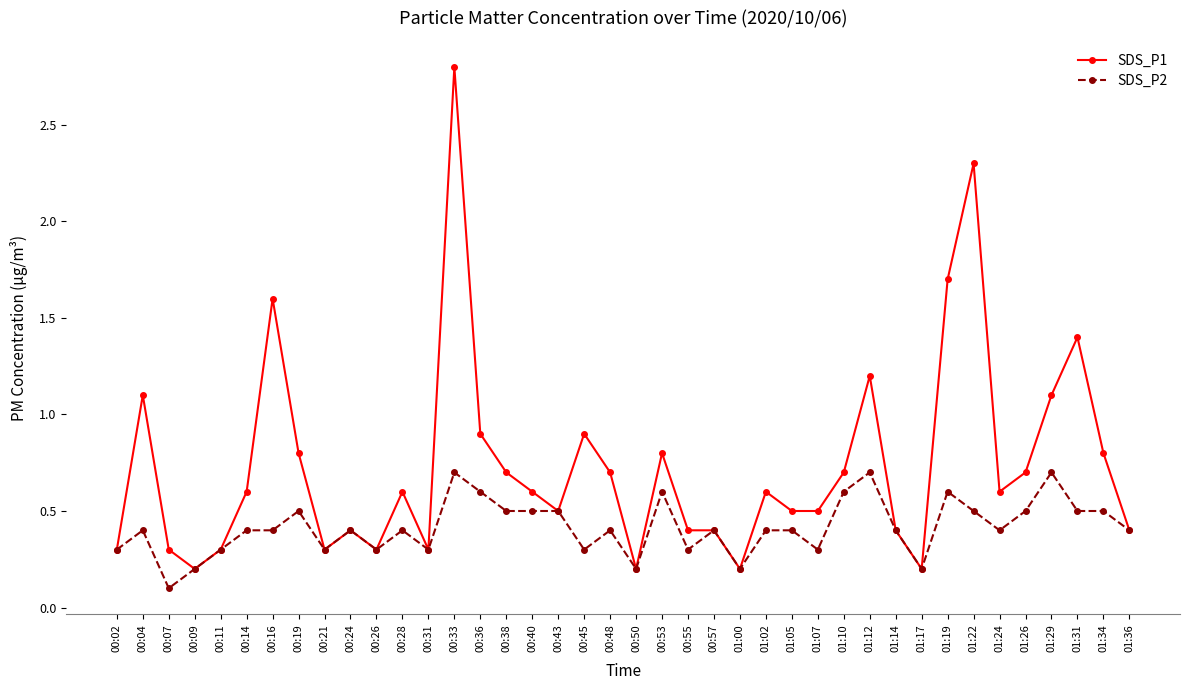

True or false: SDS_P2 has a value of 0.4 at 00:04.

True